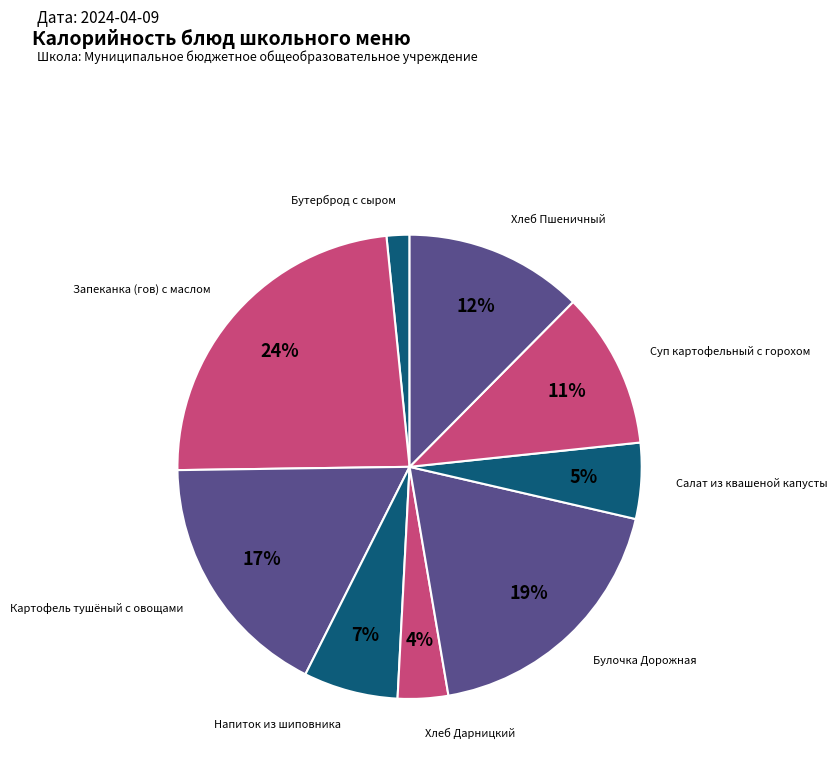

To the nearest percent, what is the difference between the largest and smallest slice percentages?

22%